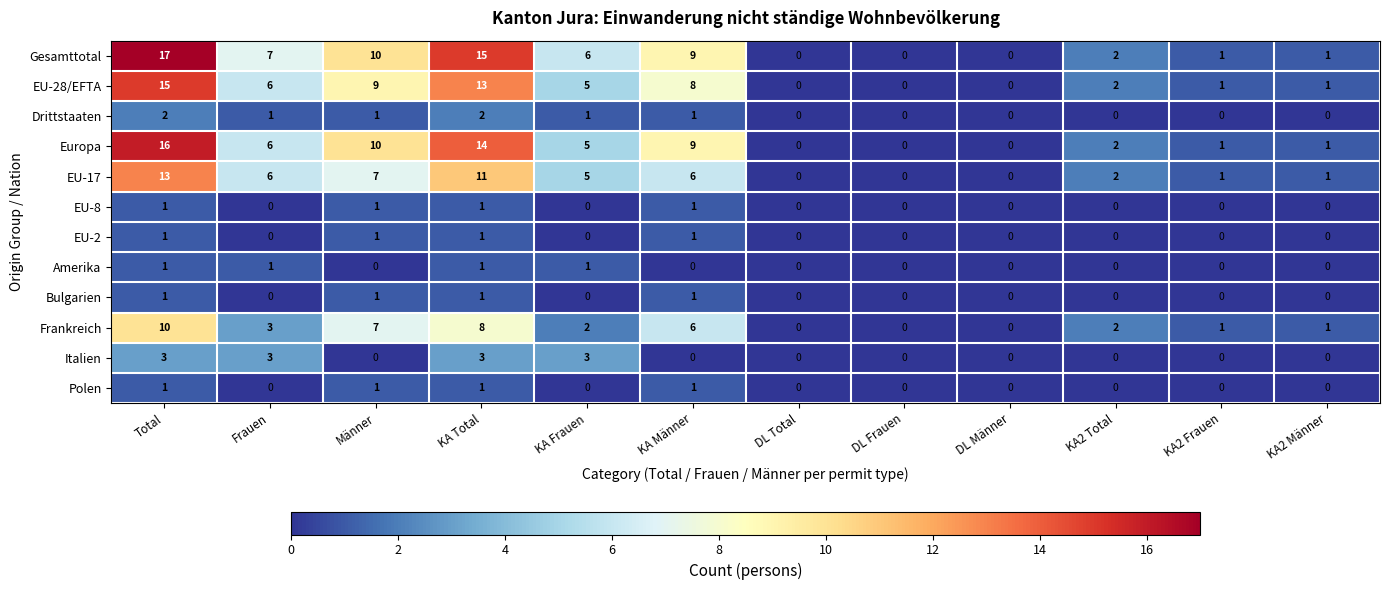

Which series has the widest spread of values?

Gesamttotal